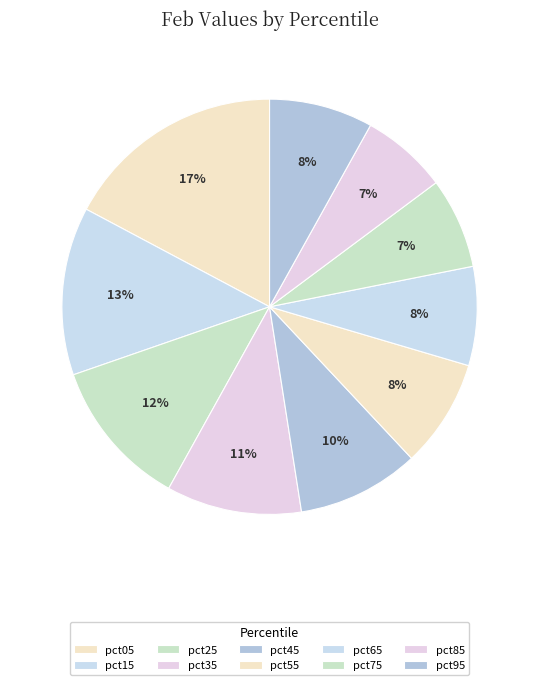

What is the largest slice in the pie chart?

pct05